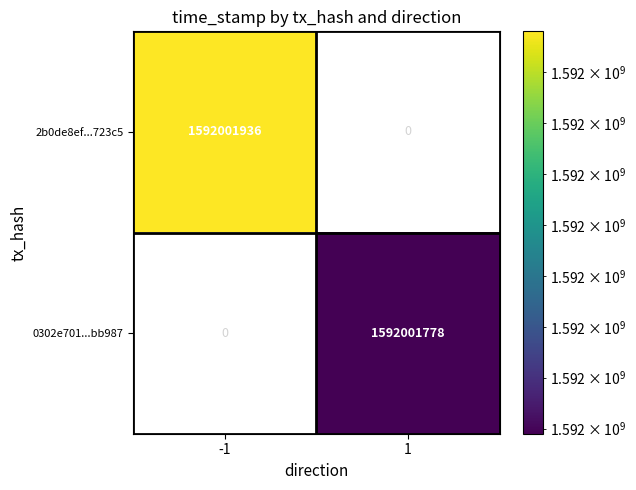

At how many categories does at least one series exceed 717582826?

2